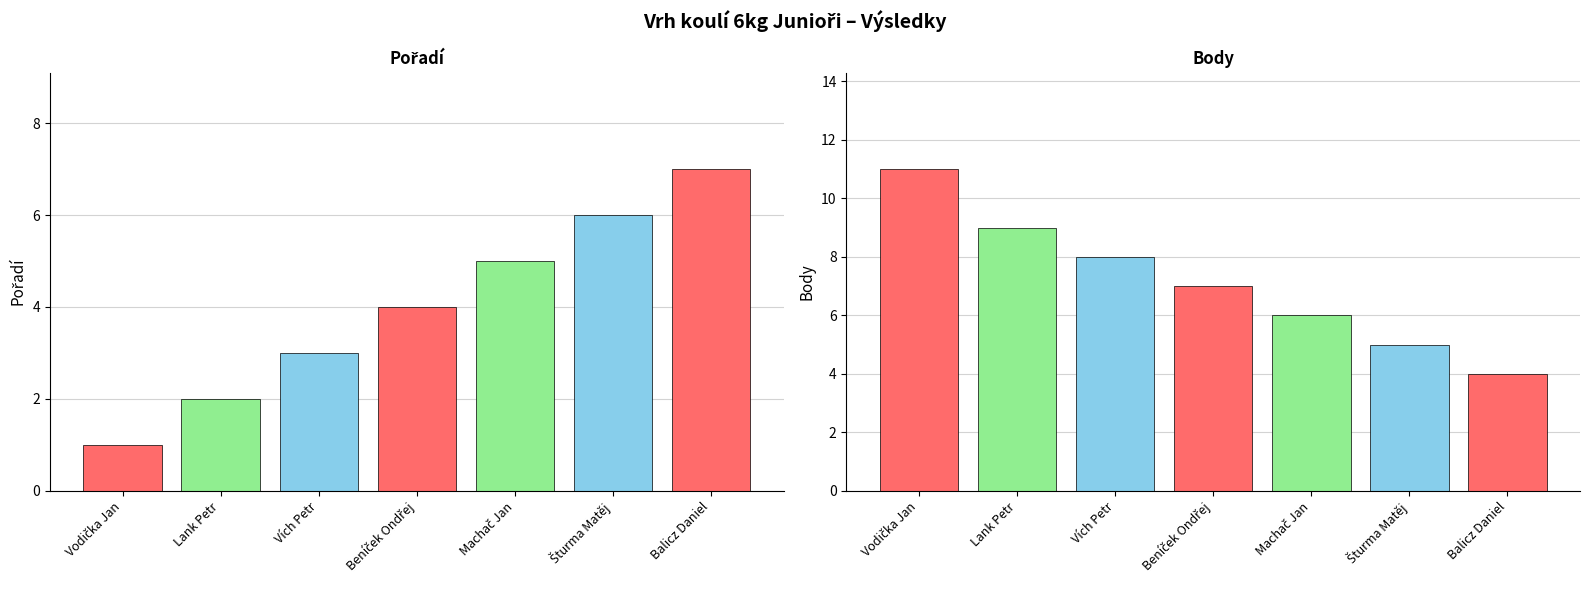

Are the bars grouped side by side (vs. stacked)?

Yes